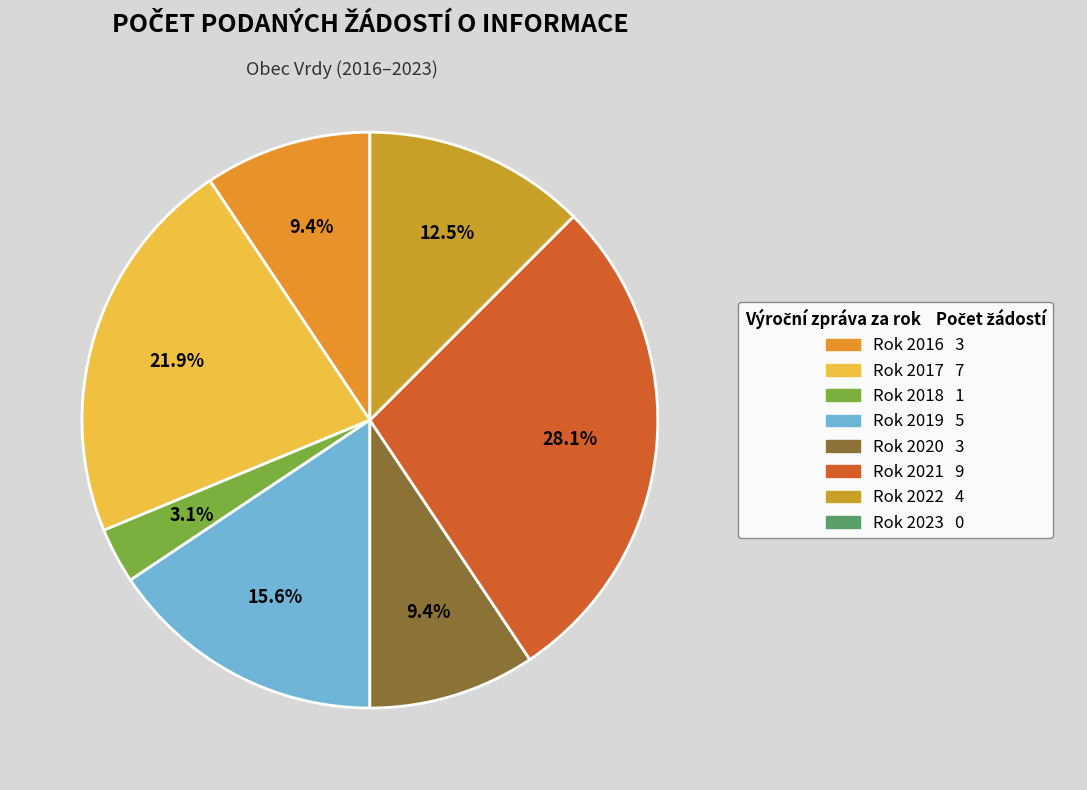

Which slice is the smallest?

2023